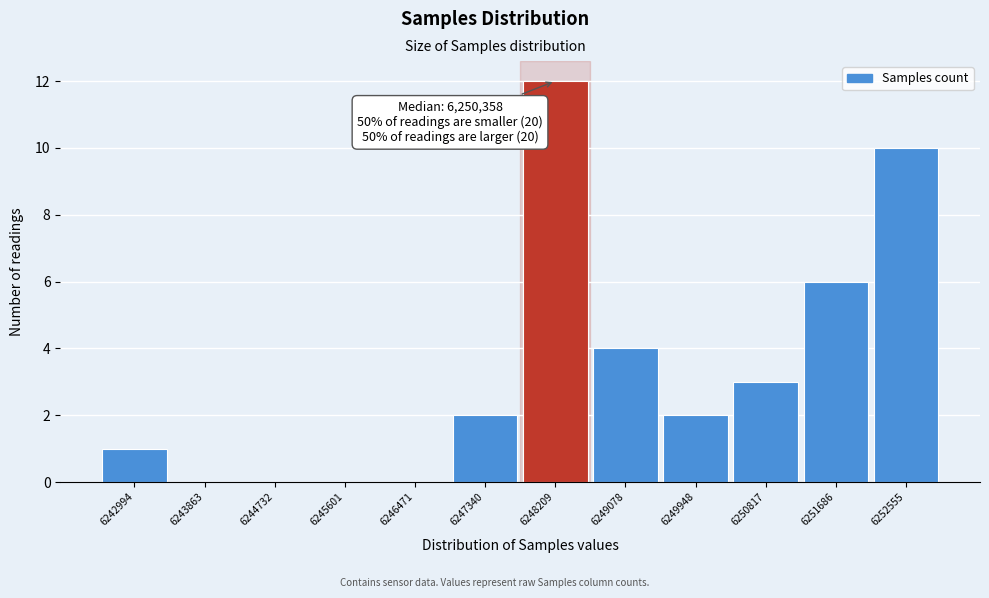

Reading right to left, what are all the values shown in this chart?

6252555=10	6251686=6	6250817=3	6249948=2	6249078=4	6248209=12	6247340=2	6246471=0	6245601=0	6244732=0	6243863=0	6242994=1